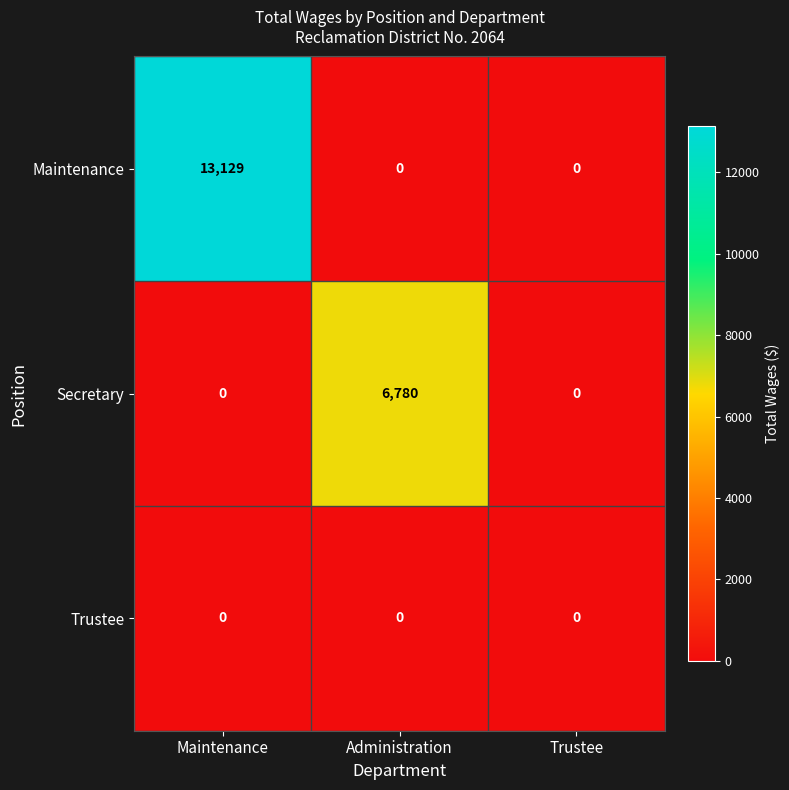

What is the total value across all series at Maintenance?

13129